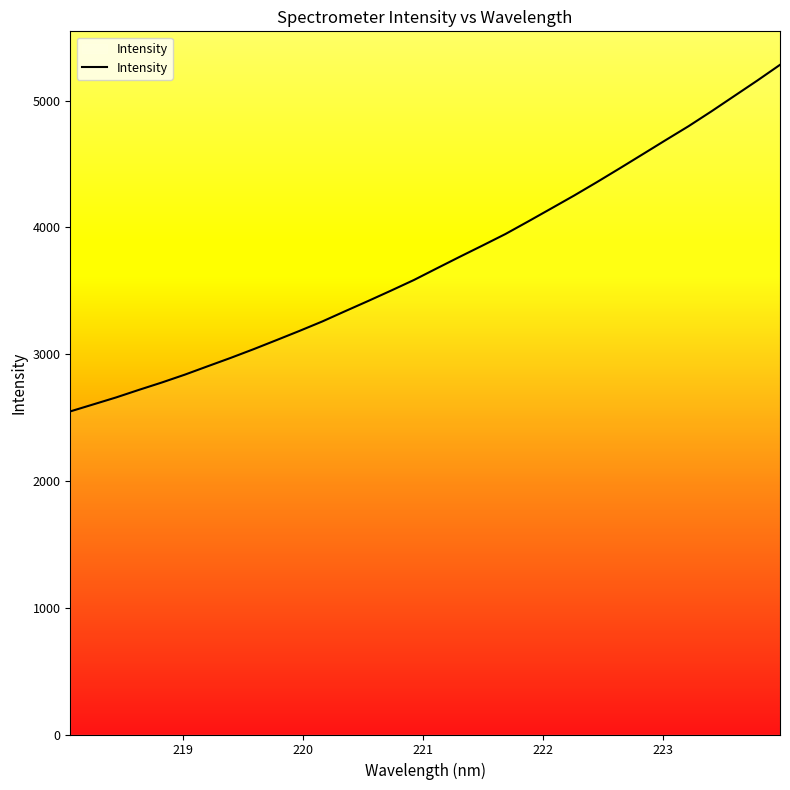

What is the minimum value shown in the chart?

2548.2